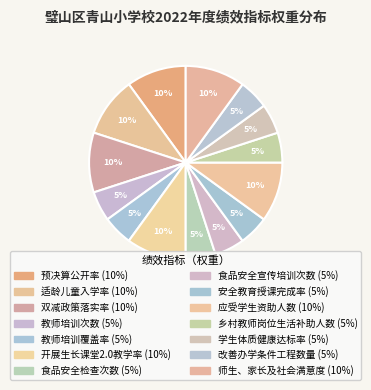

To the nearest percent, what is the combined percentage of 改善办学条件工程数量 and 教师培训覆盖率?

10%